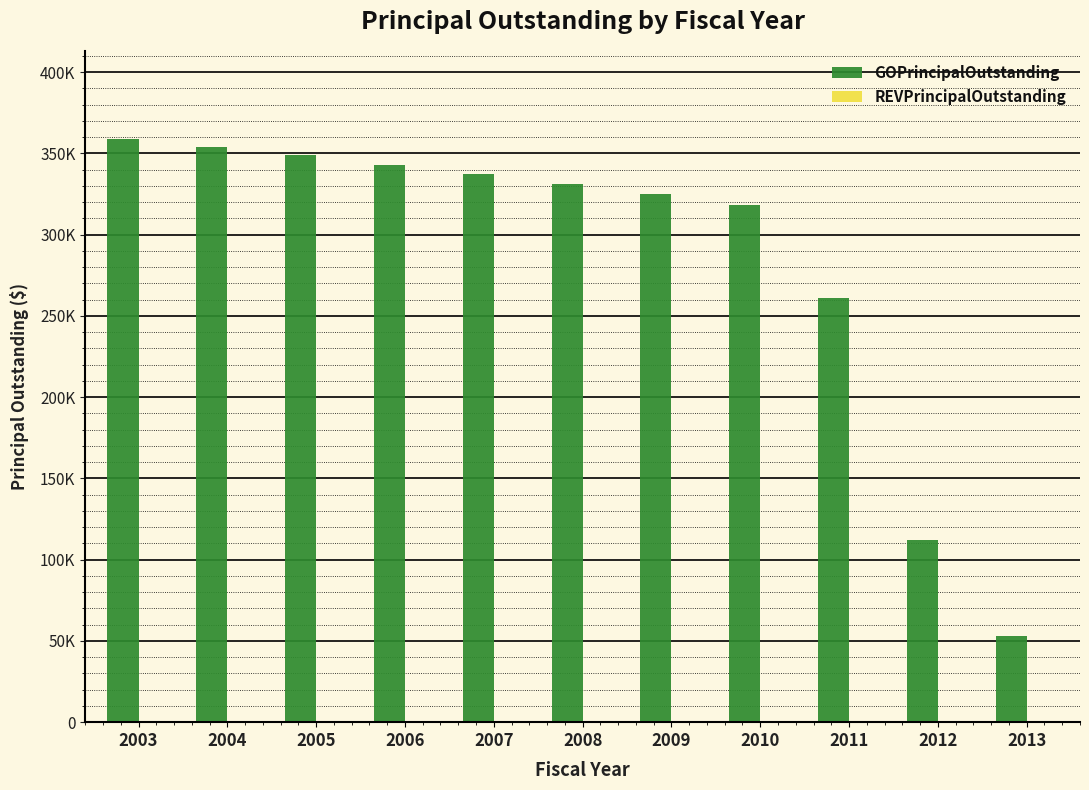

Reading left to right, list all the values displayed in this chart.

GOPrincipalOutstanding: 359000	354000	349000	343000	337000	331000	325000	318000	261000	112000	53000
REVPrincipalOutstanding: 0	0	0	0	0	0	0	0	0	0	0